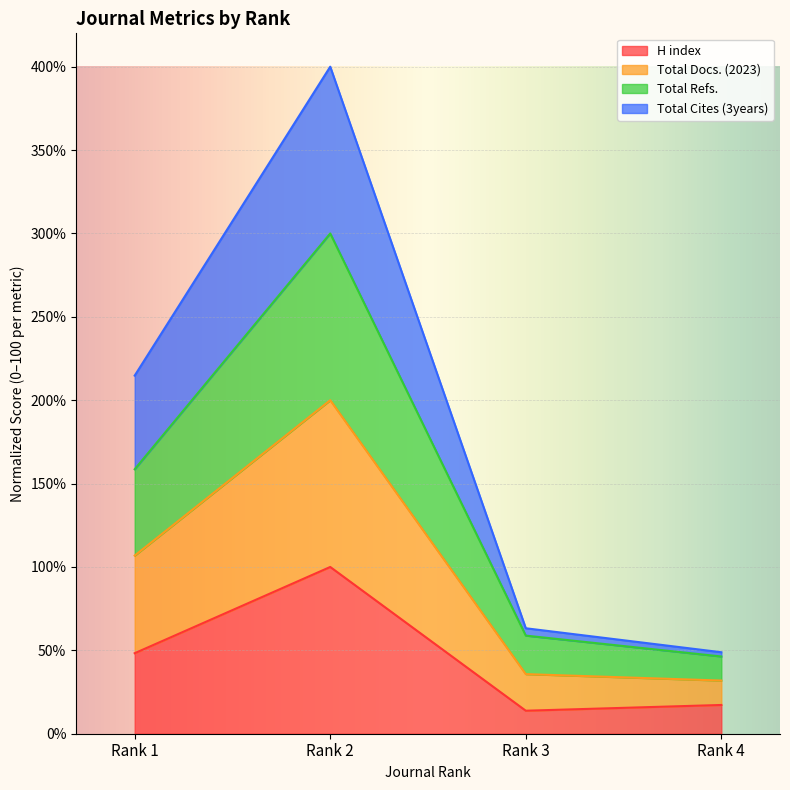

Count the number of data series in this chart.

4